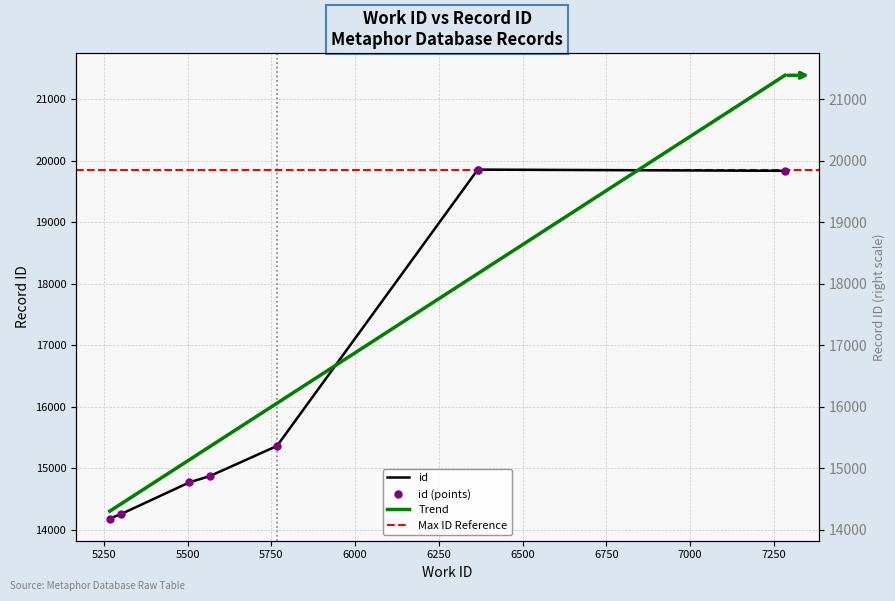

What is the label of the 2nd point from the right?

6366